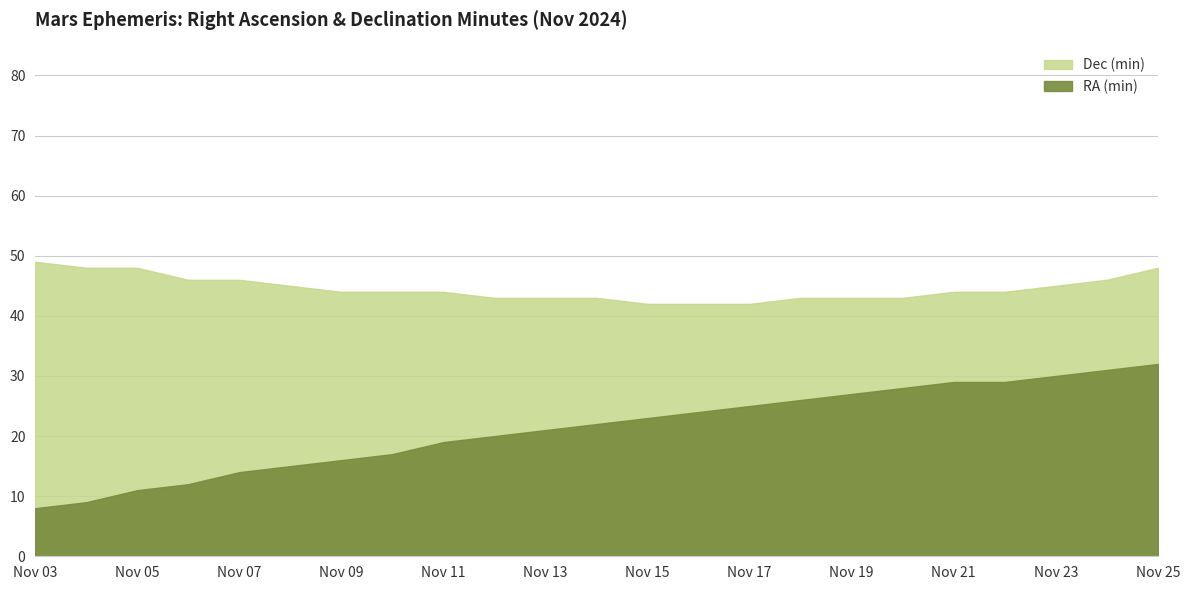

Is the value of RA (min) at Nov 12 greater than the value of Dec (min) at Nov 07?

No